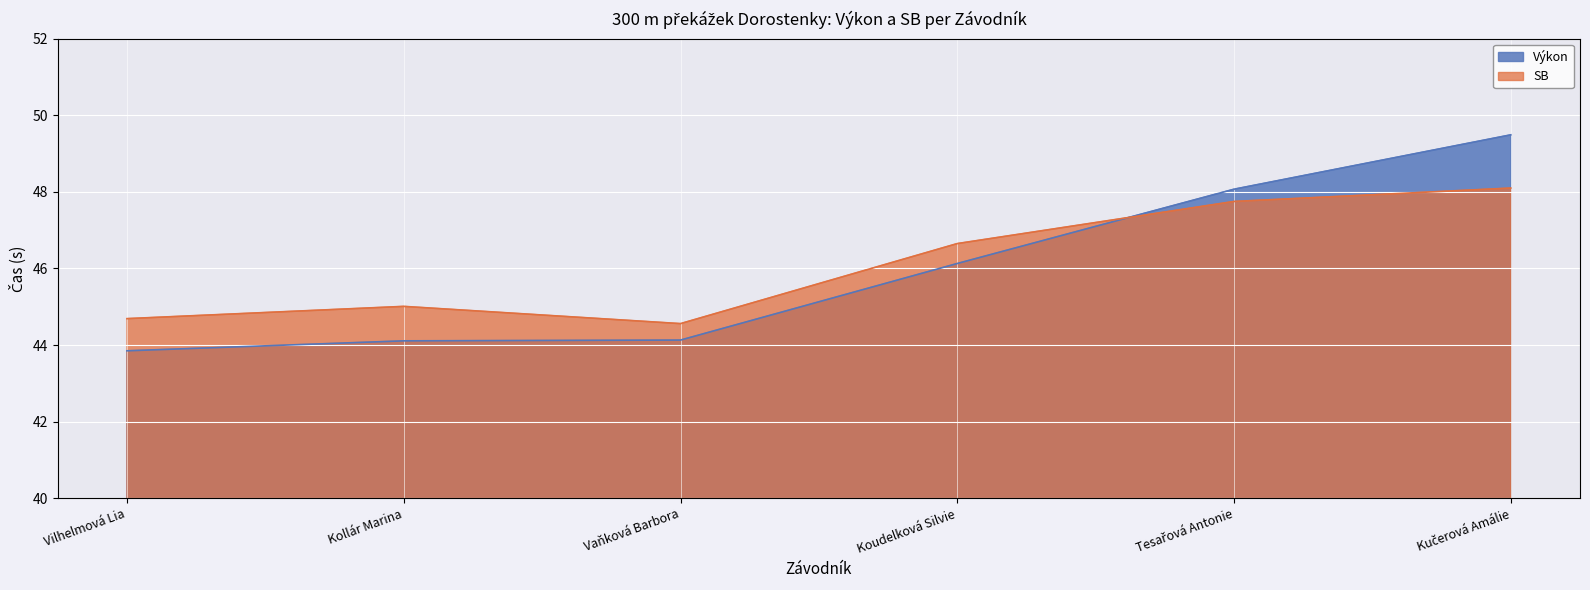

List the labels in order of Výkon value, largest first.

Kučerová Amálie, Tesařová Antonie, Koudelková Silvie, Vaňková Barbora, Kollár Marina, Vilhelmová Lia